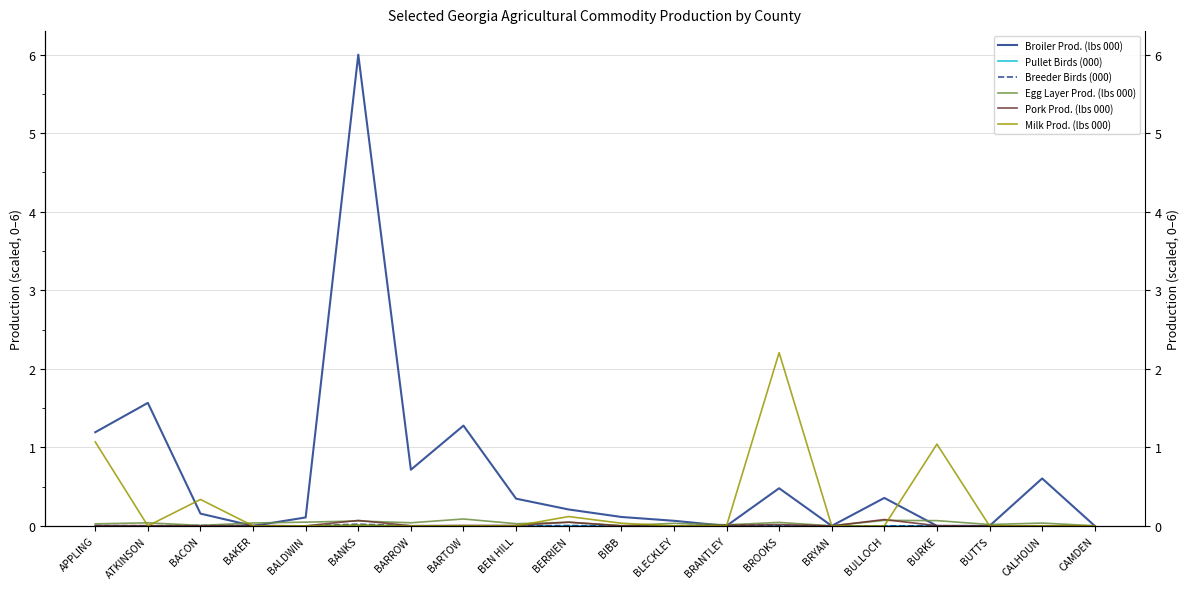

What is the sum of all Breeder Birds (000) values?

0.1